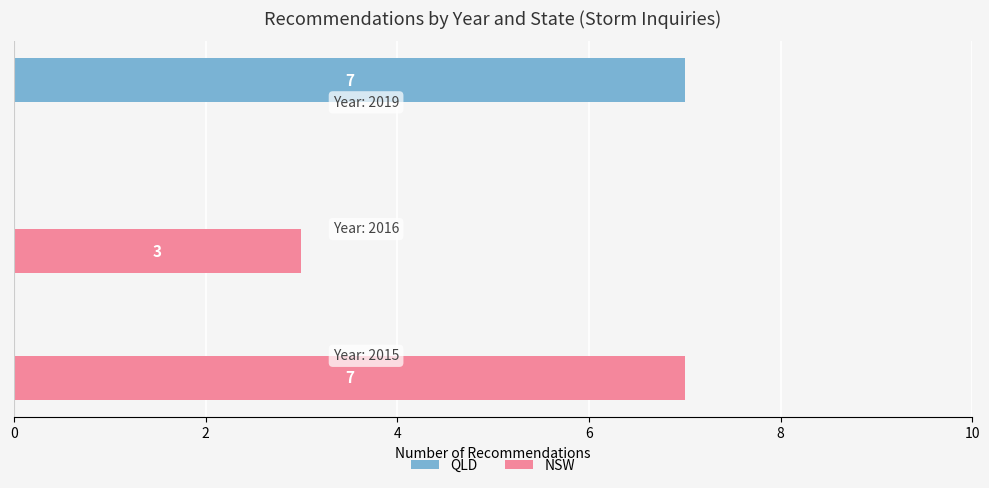

Which series has the largest total across all categories?

NSW